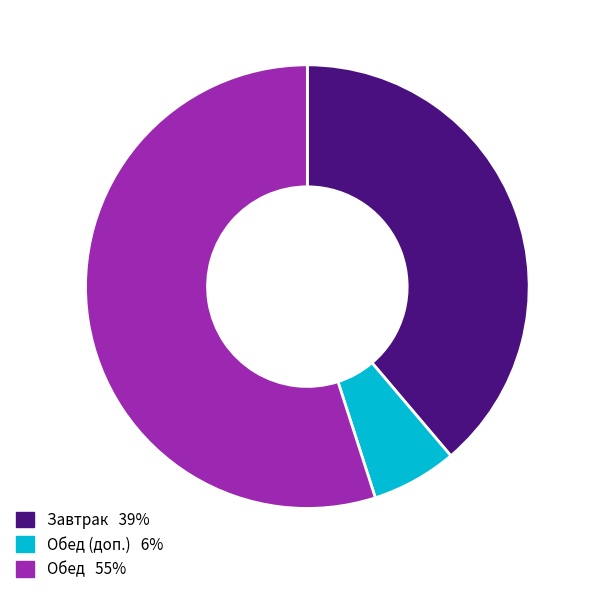

Is there any slice that represents more than half of the pie?

Yes